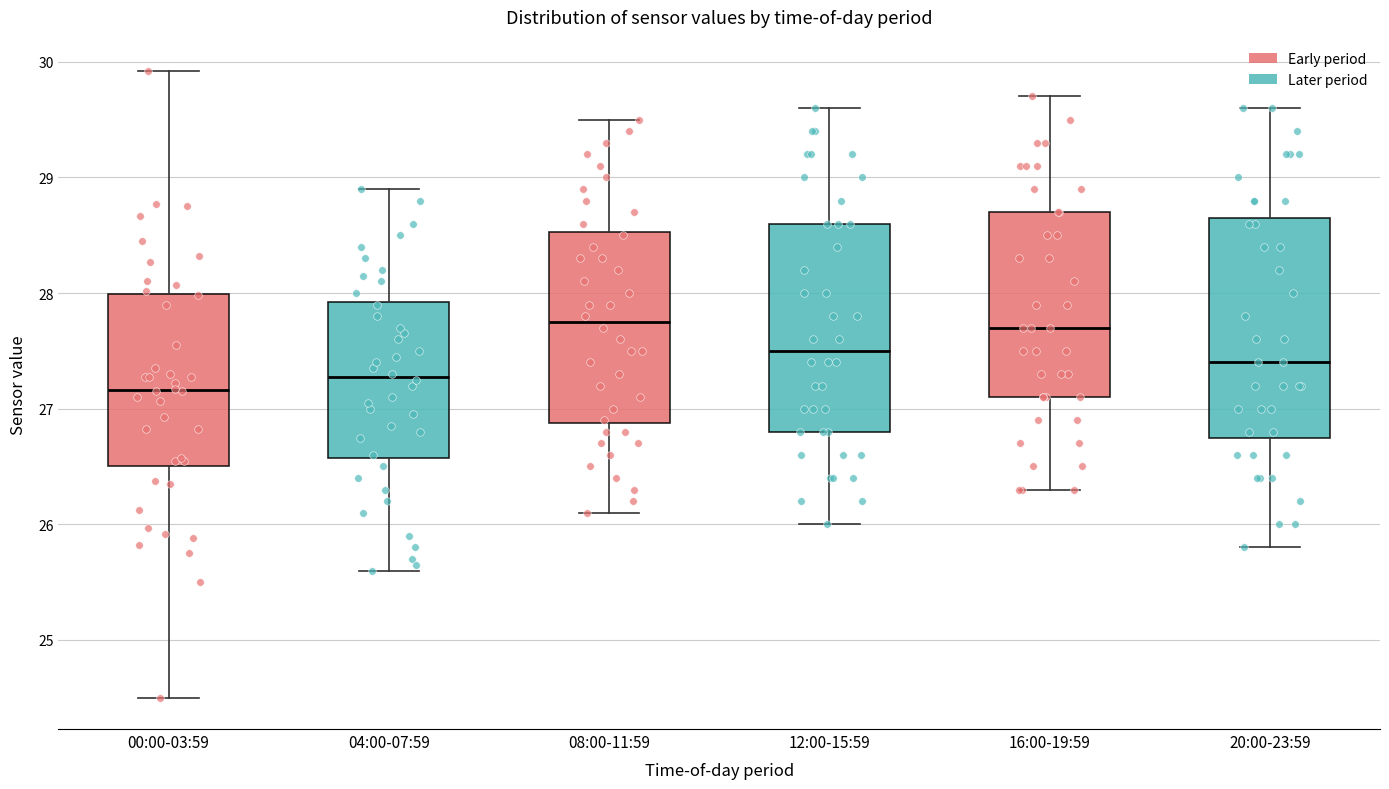

Reading left to right, read every box against the y-axis: the position of its median line, the range the box covers, and the ends of its whiskers. The values are not printed on the chart, so give them approximately, as read against the axis.

00:00-03:59: median 27.2, box 26.5 to 28.0, whiskers 24.5 to 29.9
04:00-07:59: median 27.3, box 26.6 to 27.9, whiskers 25.6 to 28.9
08:00-11:59: median 27.8, box 26.9 to 28.5, whiskers 26.1 to 29.5
12:00-15:59: median 27.5, box 26.8 to 28.6, whiskers 26.0 to 29.6
16:00-19:59: median 27.7, box 27.1 to 28.7, whiskers 26.3 to 29.7
20:00-23:59: median 27.4, box 26.8 to 28.7, whiskers 25.8 to 29.6